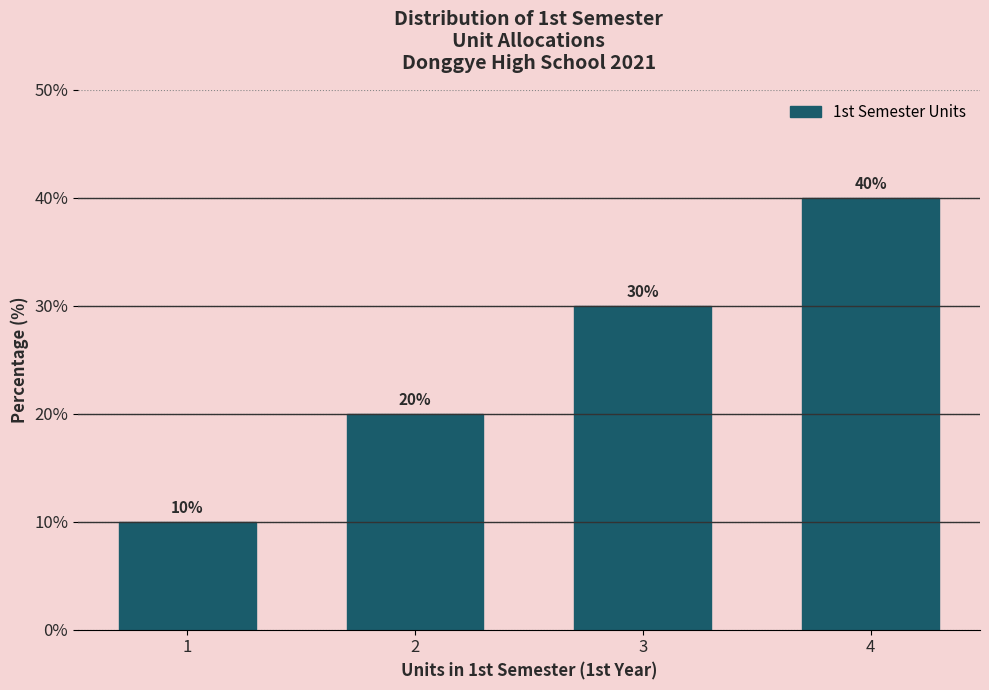

Reading right to left, list all the values displayed in this chart.

40	30	20	10